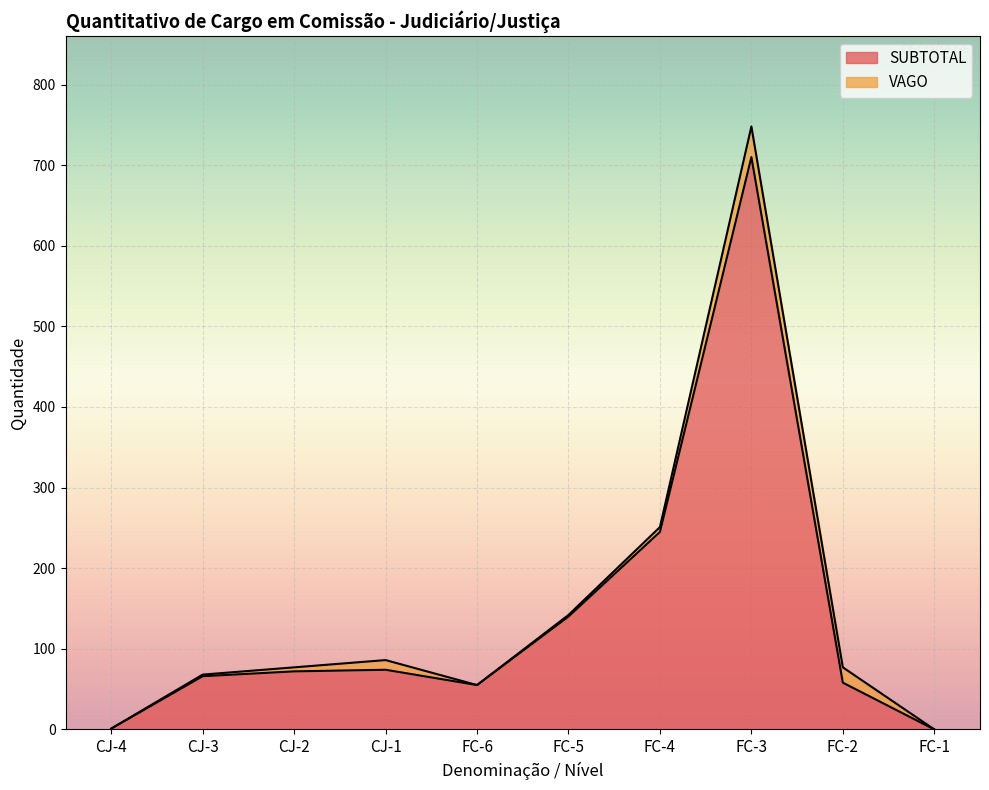

Rank the categories by value from lowest to highest.

FC-1, CJ-4, FC-6, FC-2, CJ-3, CJ-2, CJ-1, FC-5, FC-4, FC-3